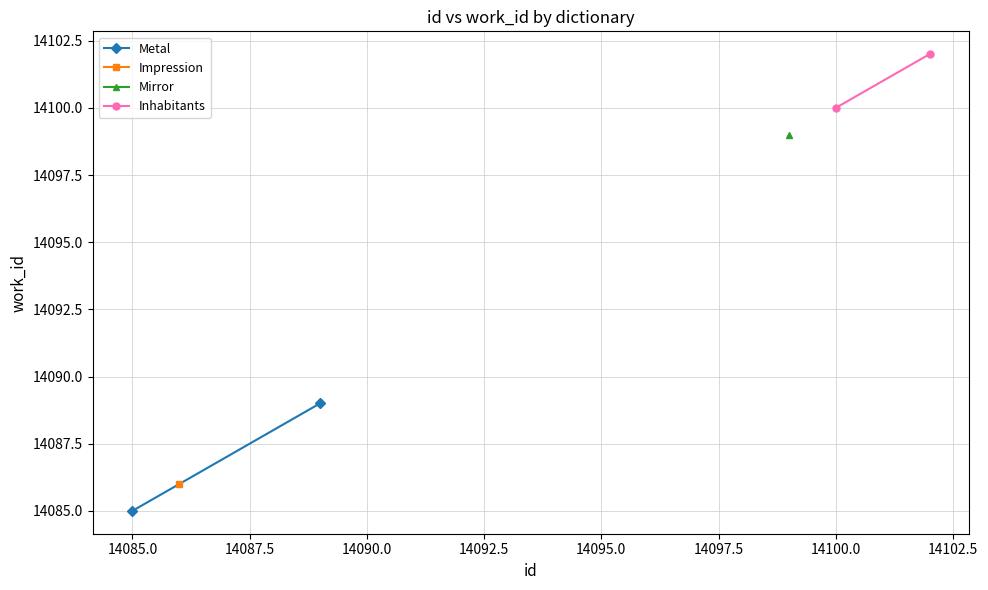

Which series has the largest total across all categories?

Inhabitants